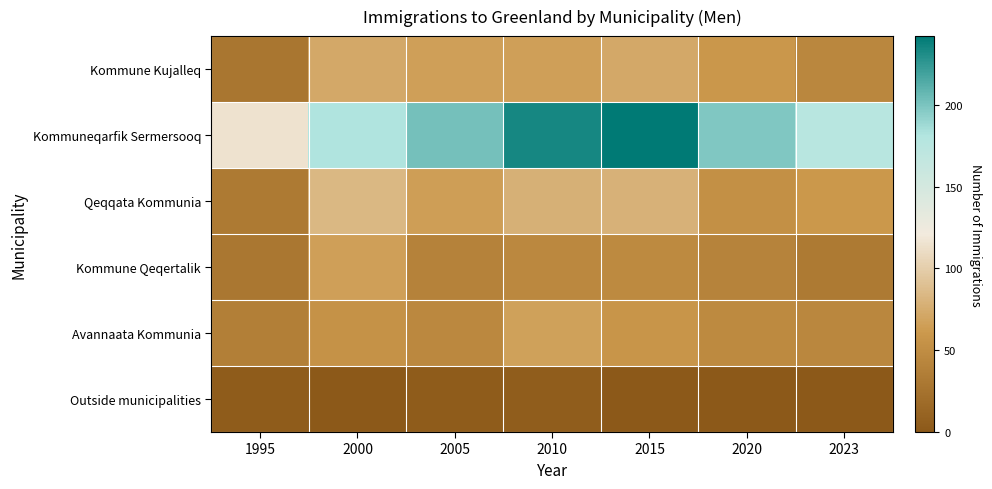

Reading right to left, list all the values displayed in this chart.

Kommune Kujalleq: 2023=44	2020=59	2015=72	2010=66	2005=66	2000=72	1995=28
Kommuneqarfik Sermersooq: 2023=175	2020=198	2015=242	2010=234	2005=202	2000=182	1995=115
Qeqqata Kommunia: 2023=60	2020=52	2015=79	2010=78	2005=65	2000=84	1995=32
Kommune Qeqertalik: 2023=32	2020=40	2015=47	2010=45	2005=39	2000=66	1995=29
Avannaata Kommunia: 2023=44	2020=47	2015=57	2010=67	2005=45	2000=54	1995=36
Outside municipalities: 2023=0	2020=0	2015=0	2010=4	2005=3	2000=0	1995=3